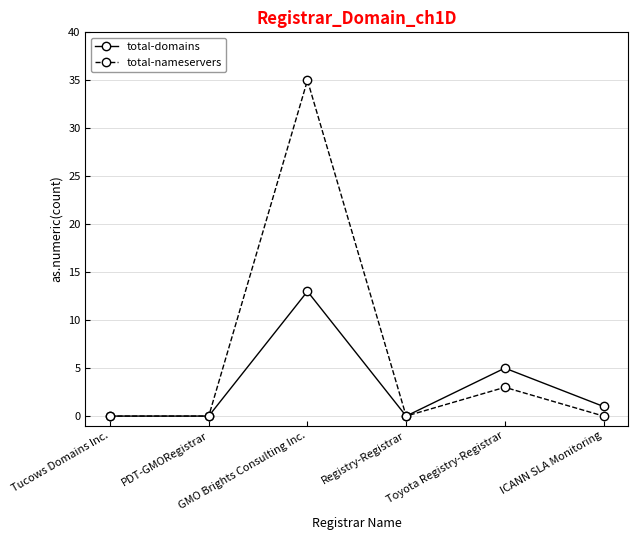

Is this an area chart (filled region under the line)?

No